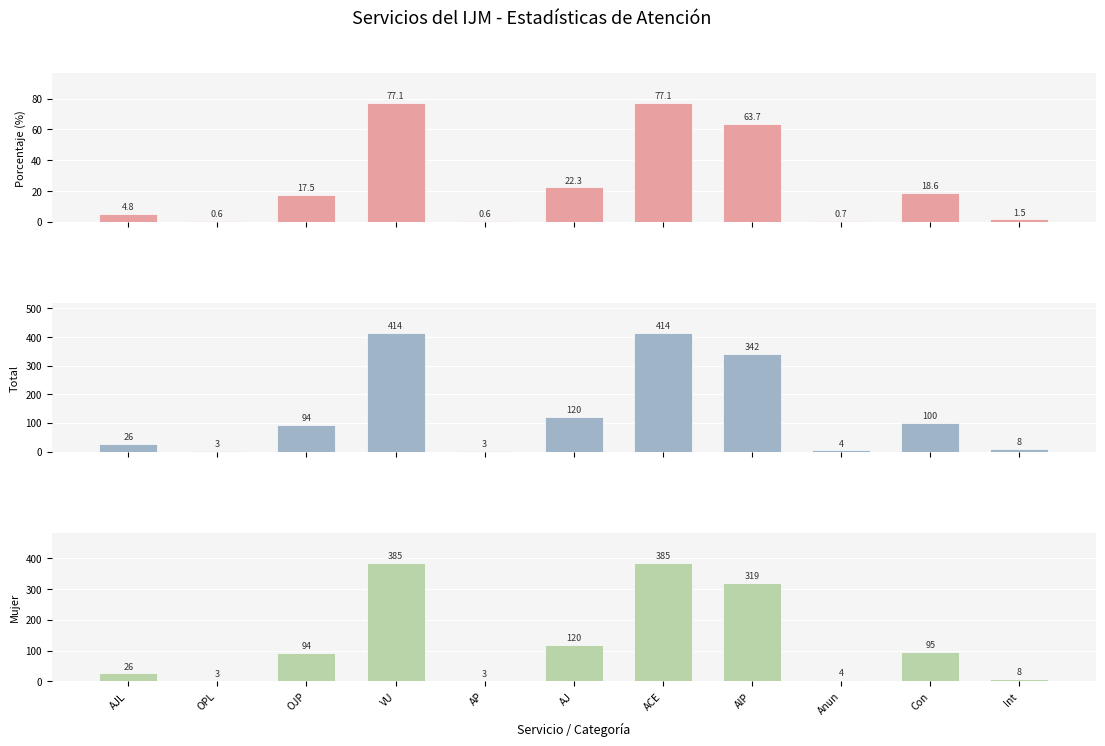

What is the label of the 2nd bar from the right?

Con